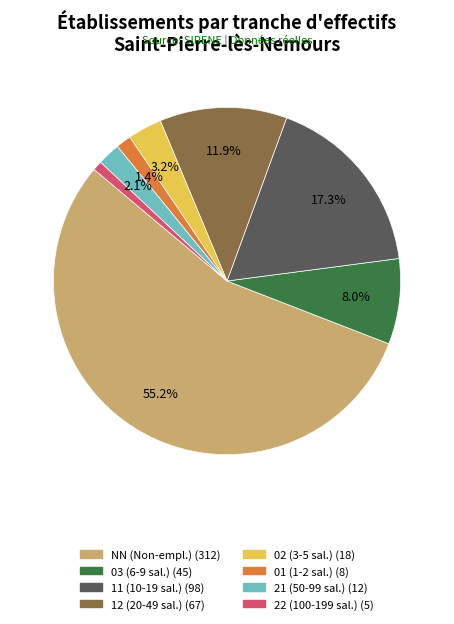

Does any single category account for the majority?

Yes